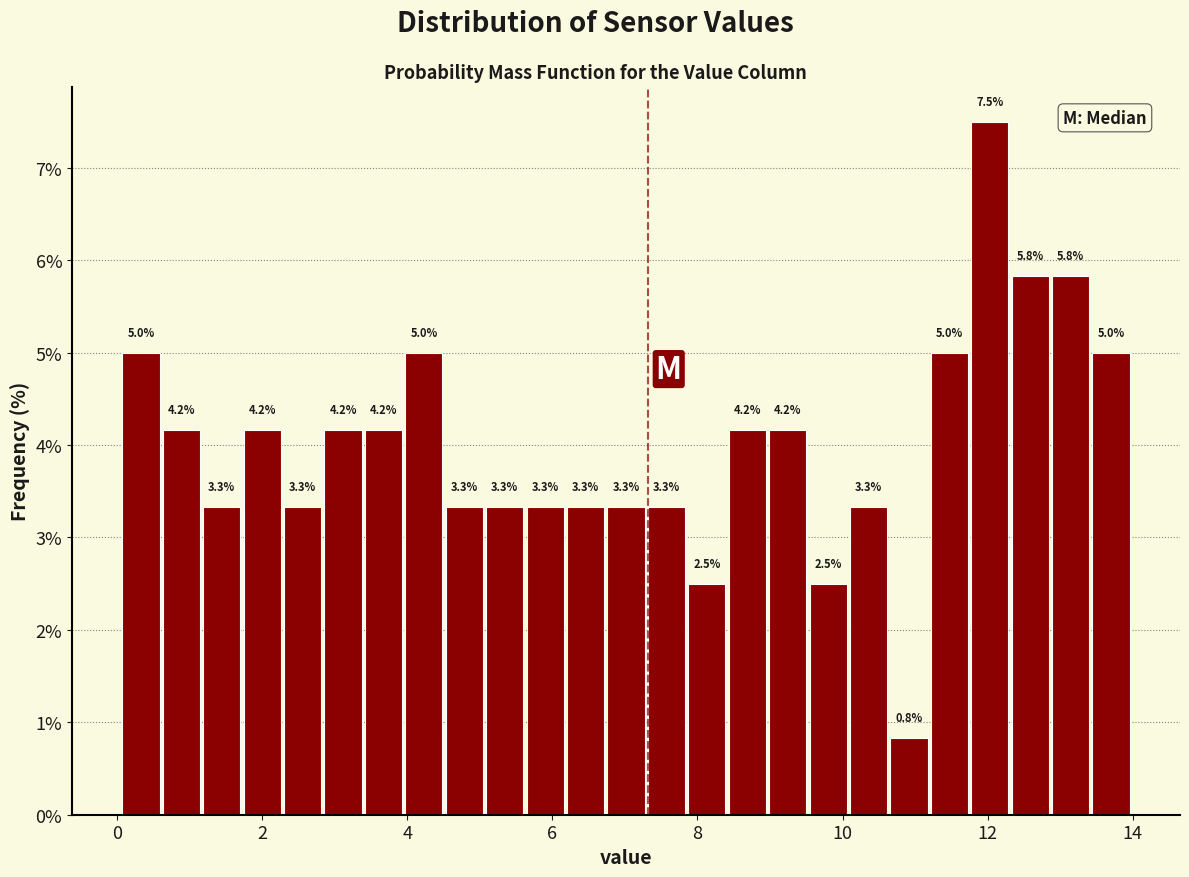

Read against the x-axis, roughly where is the centre of the tallest bar?

12.0